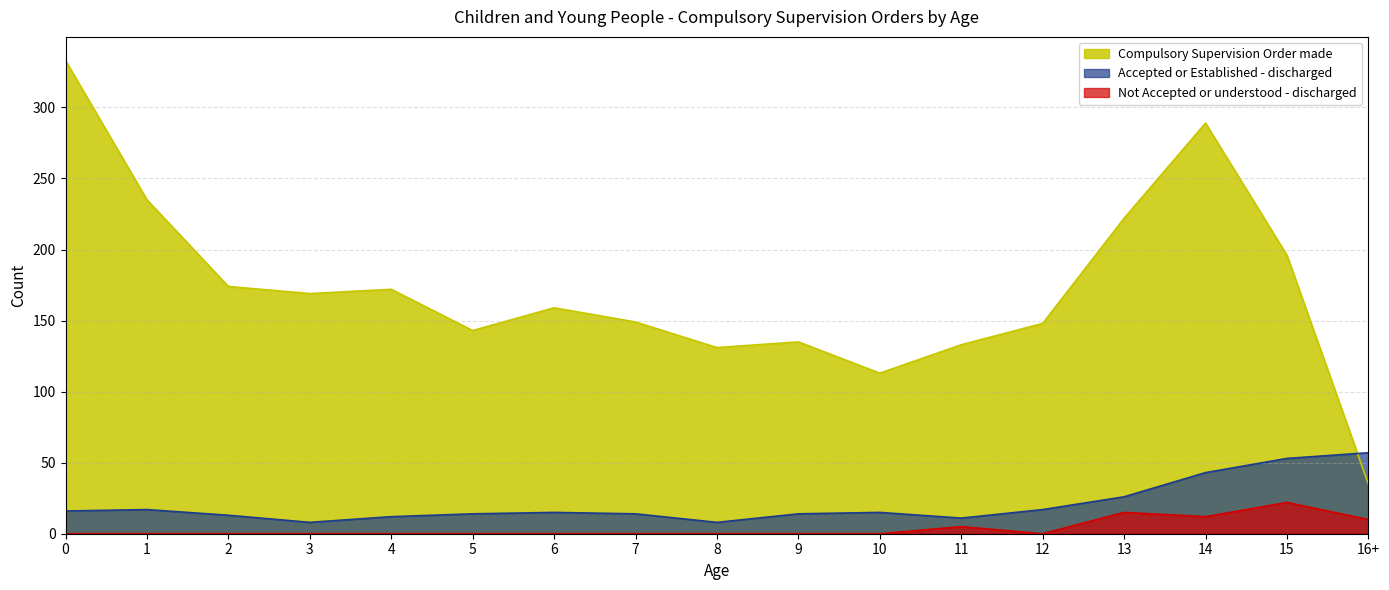

Does the chart have visible grid lines?

Yes